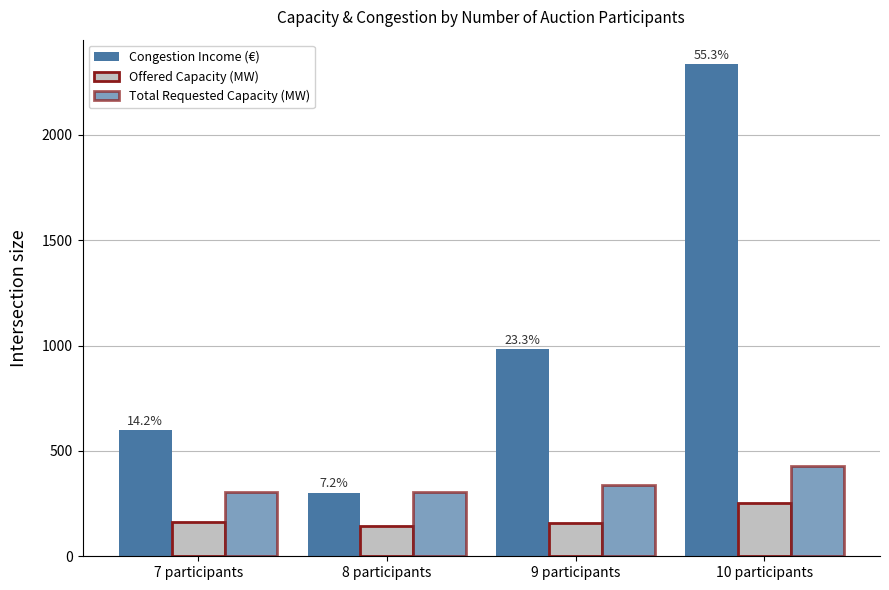

How many bars are there in each group?

3